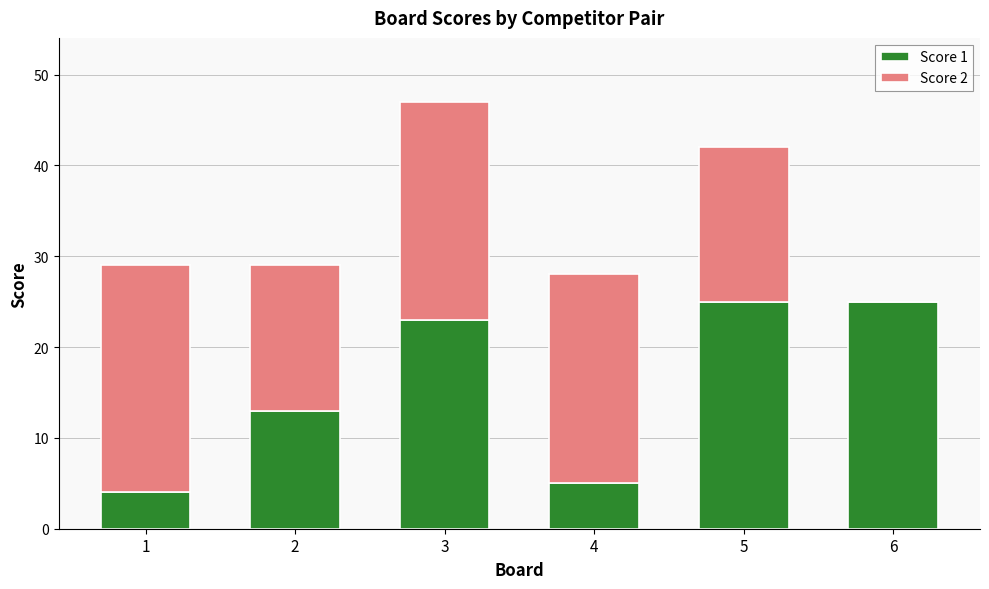

Is it true that Score 1 equals 5 at 6?

False